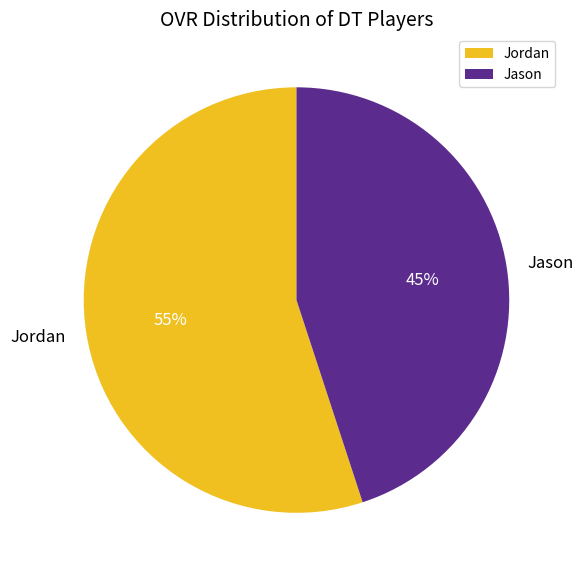

Combined, do Jason and Jordan account for over 50%?

Yes